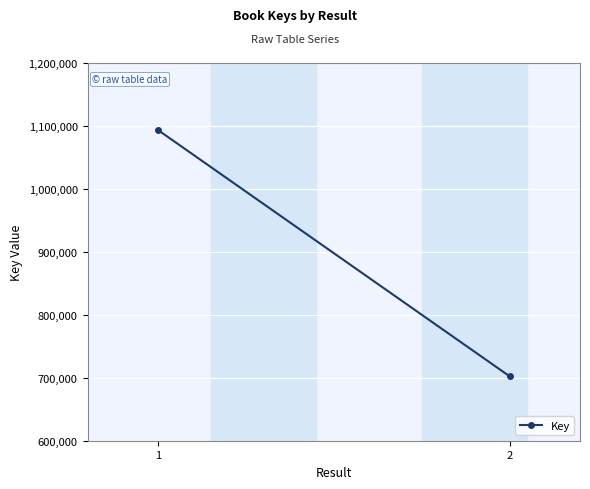

Rank the categories by value from lowest to highest.

2, 1